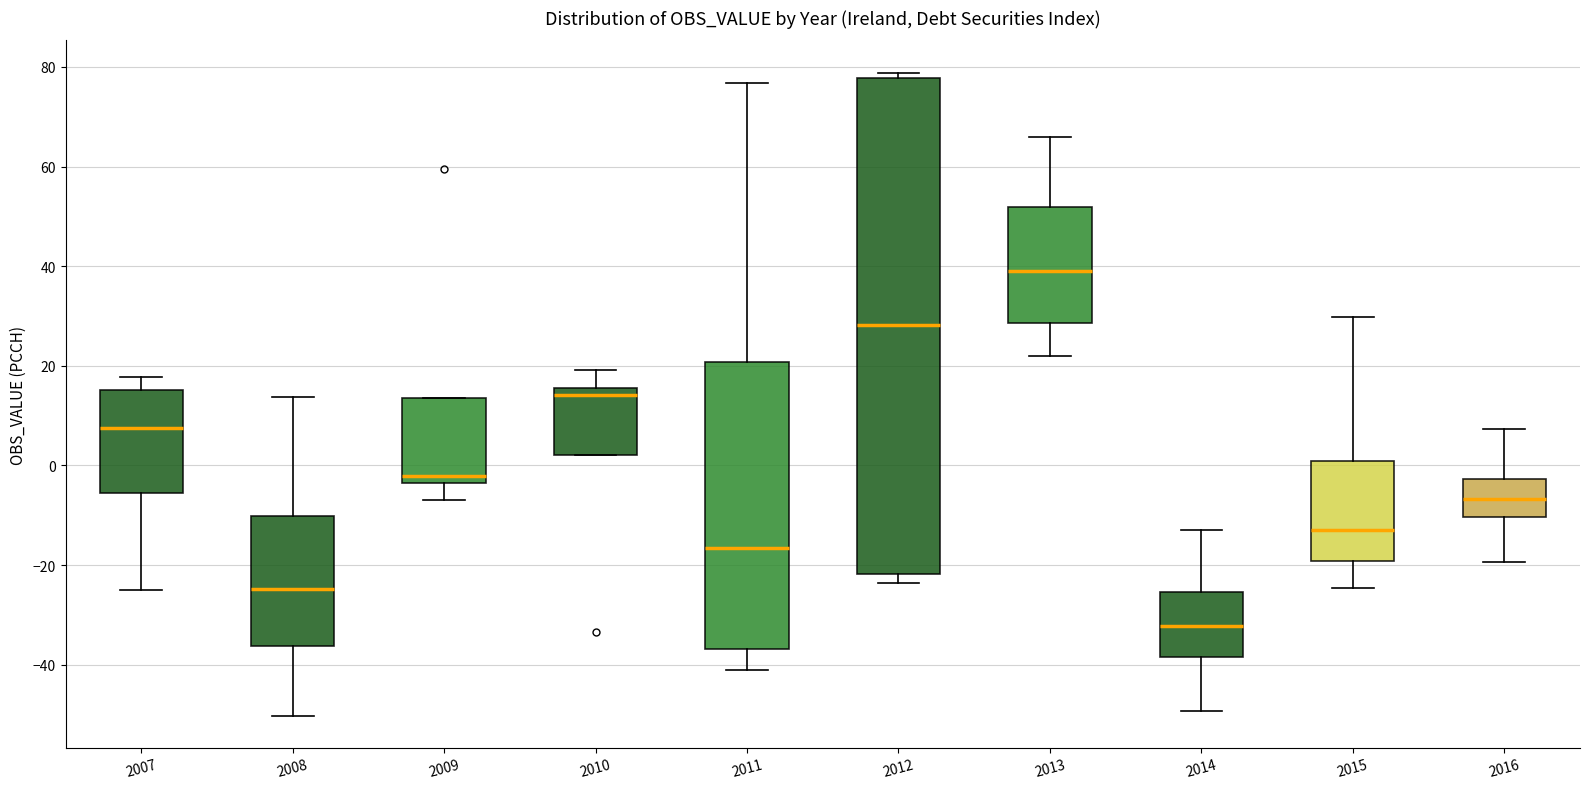

Which box is the tallest, from its lower edge to its upper edge?

2012